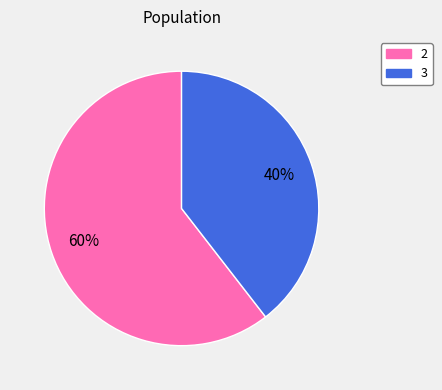

Rank the categories by value from highest to lowest.

2, 3